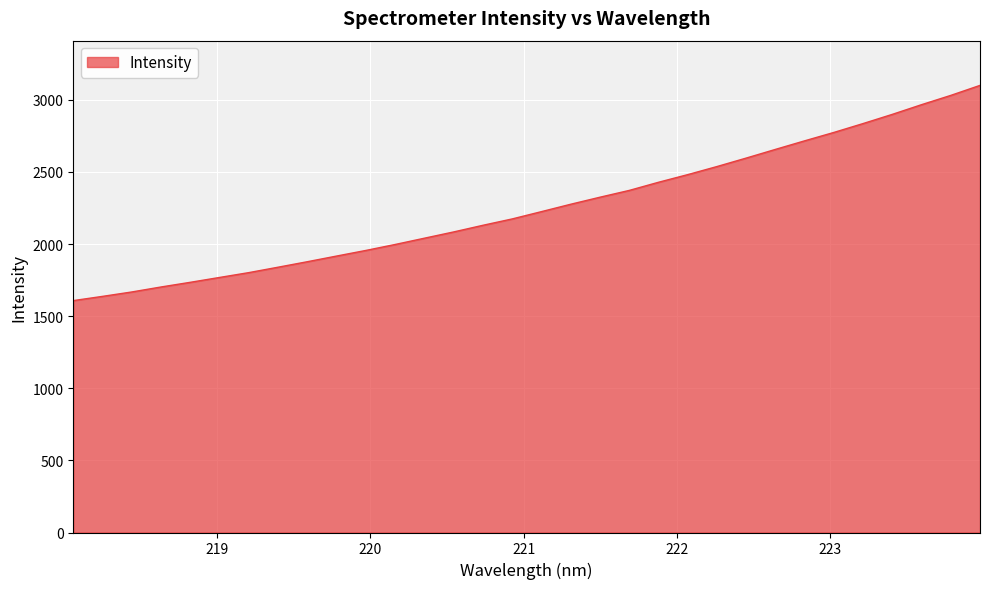

What is the difference between the maximum and minimum values?

1492.4